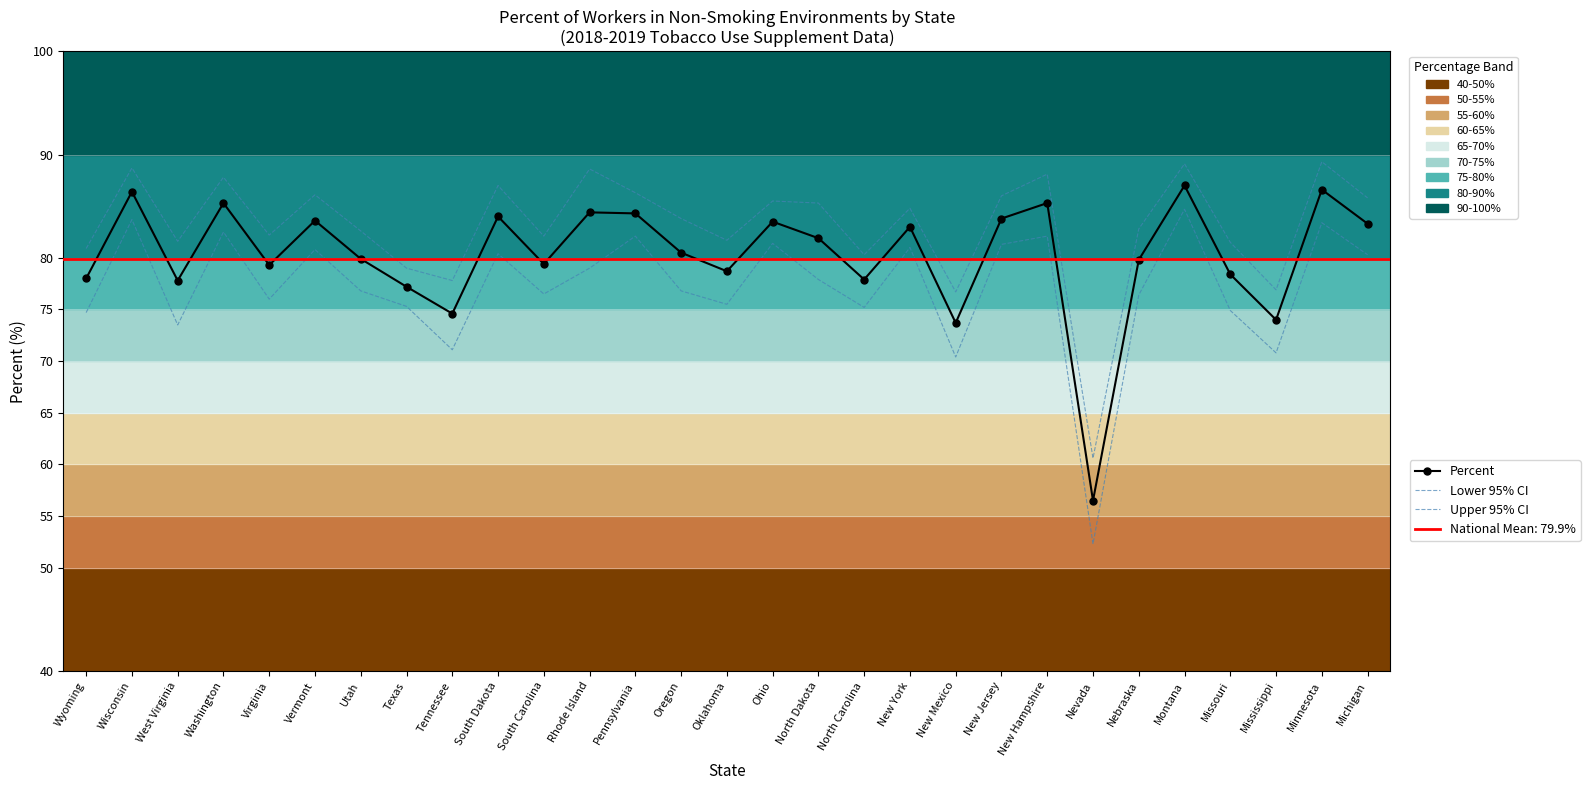

What position from the right is Nebraska?

6